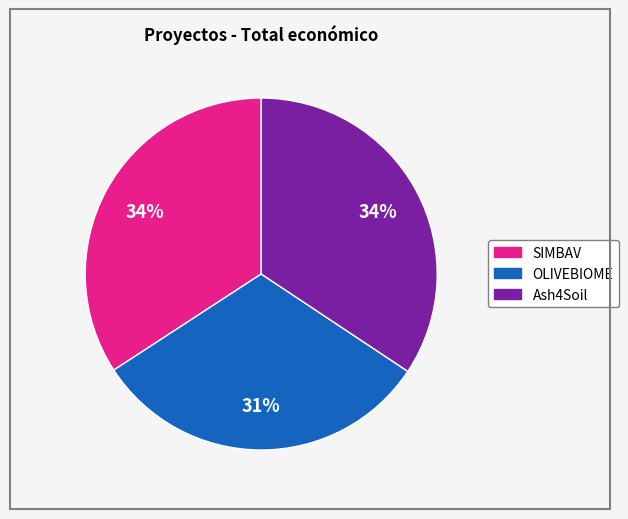

The Ash4Soil slice represents 27% of the pie. True or false?

False